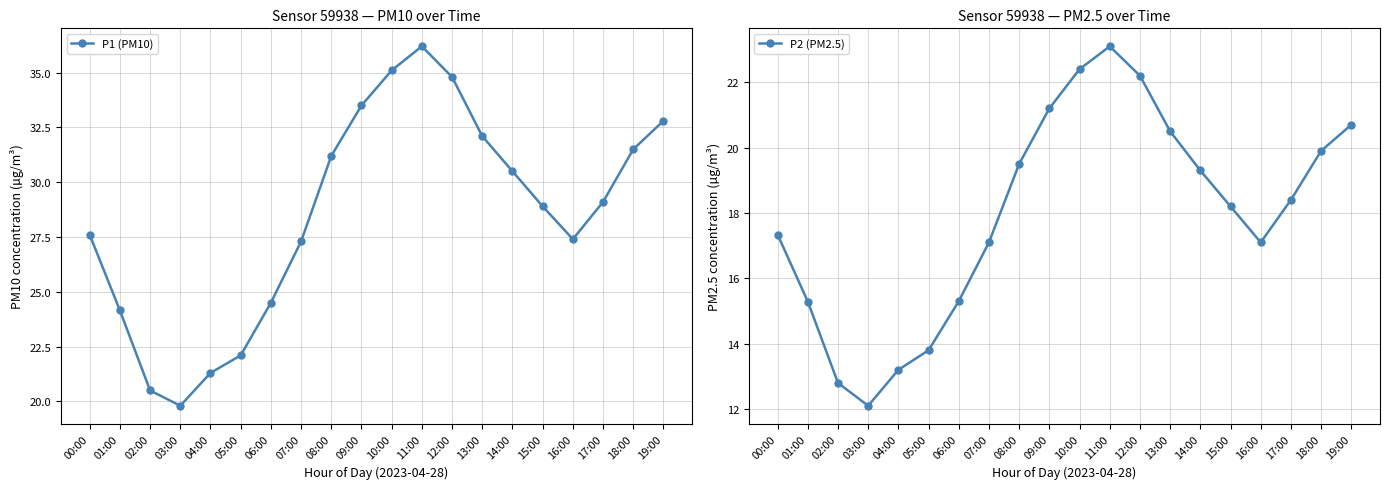

Where is P1 (PM10) nearest to the value 28?

00:00